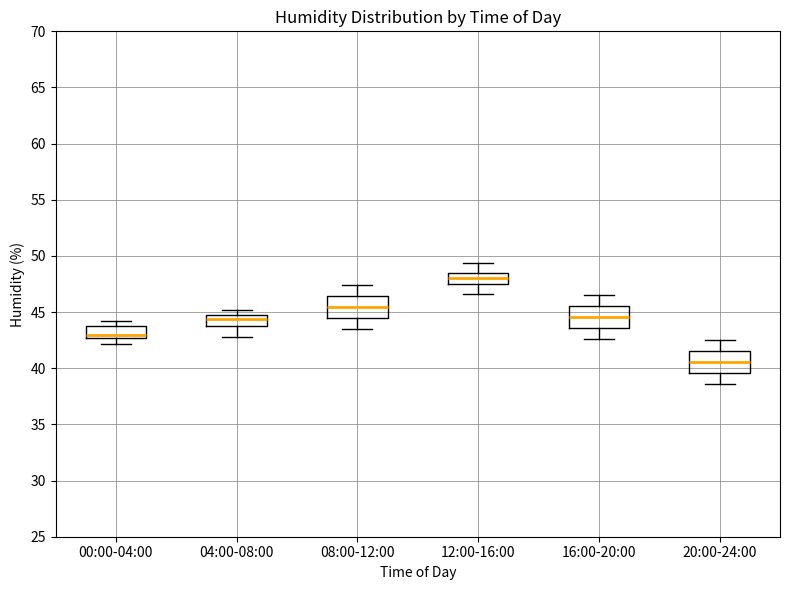

Reading left to right, transcribe this box plot: for each box, give where its median line is, the range the box spans, and where its two whiskers end, as read against the y-axis. The values are not printed on the chart, so give them approximately, as read against the axis.

00:00-04:00: median 43.0, box 42.5 to 44.0, whiskers 42.0 to 44.0 (just above the box's upper edge)
04:00-08:00: median 44.5 (just below the box's upper edge), box 44.0 to 44.5, whiskers 43.0 to 45.0
08:00-12:00: median 45.5, box 44.5 to 46.5, whiskers 43.5 to 47.5
12:00-16:00: median 48.0, box 47.5 to 48.5, whiskers 46.5 to 49.5
16:00-20:00: median 44.5, box 43.5 to 45.5, whiskers 42.5 to 46.5
20:00-24:00: median 40.5, box 39.5 to 41.5, whiskers 38.5 to 42.5